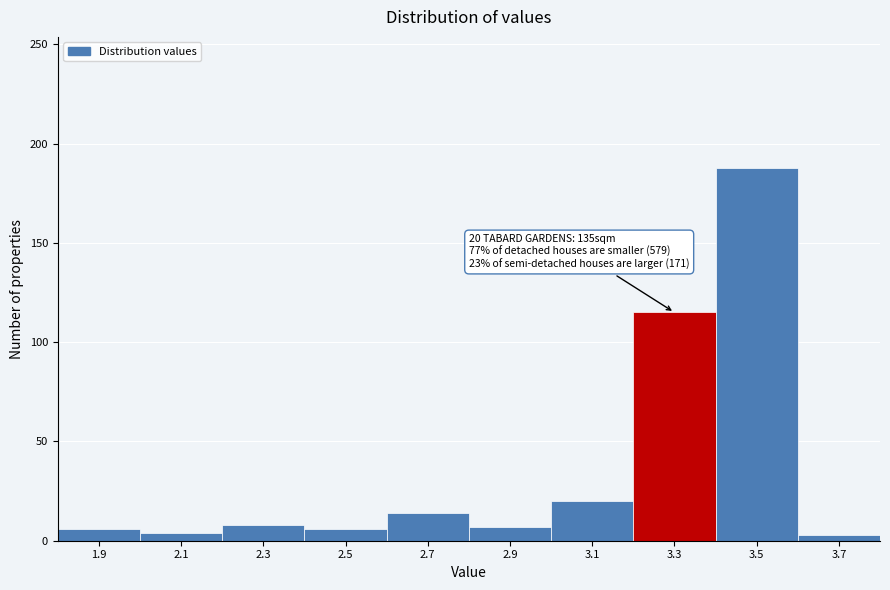

What is the average value?

37